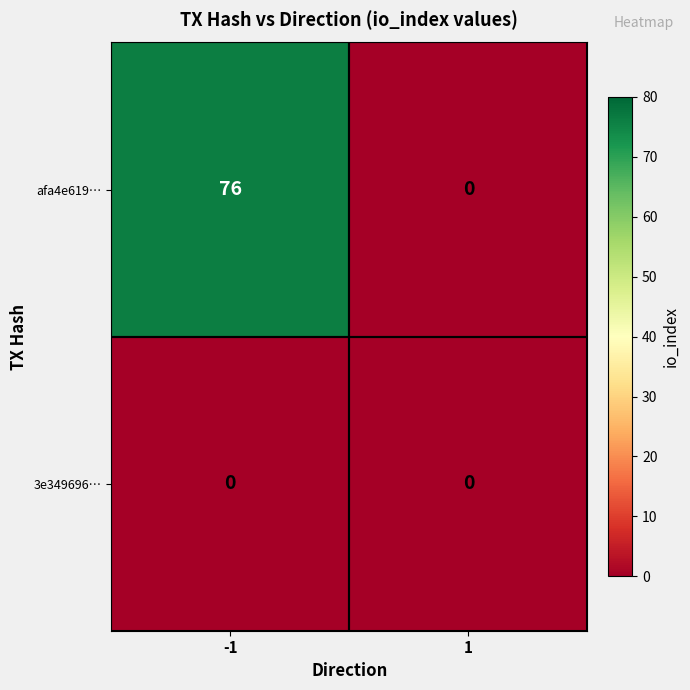

At which category is the sum across all series the highest?

-1